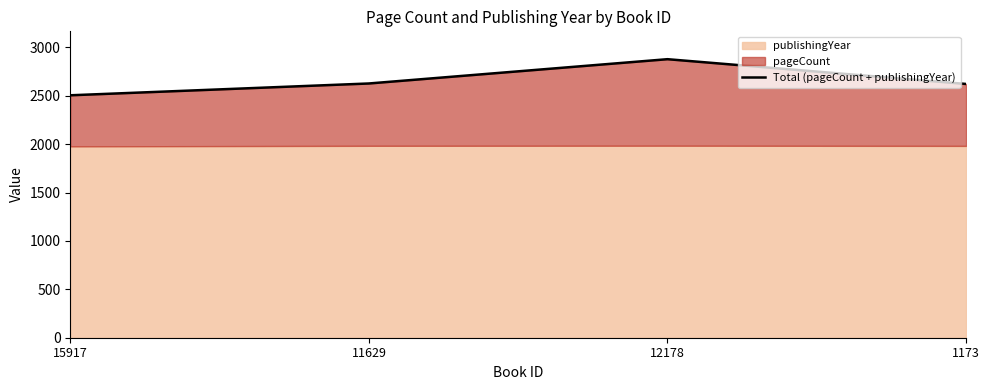

Reading right to left, list all the values displayed in this chart.

2622	2878	2627	2505